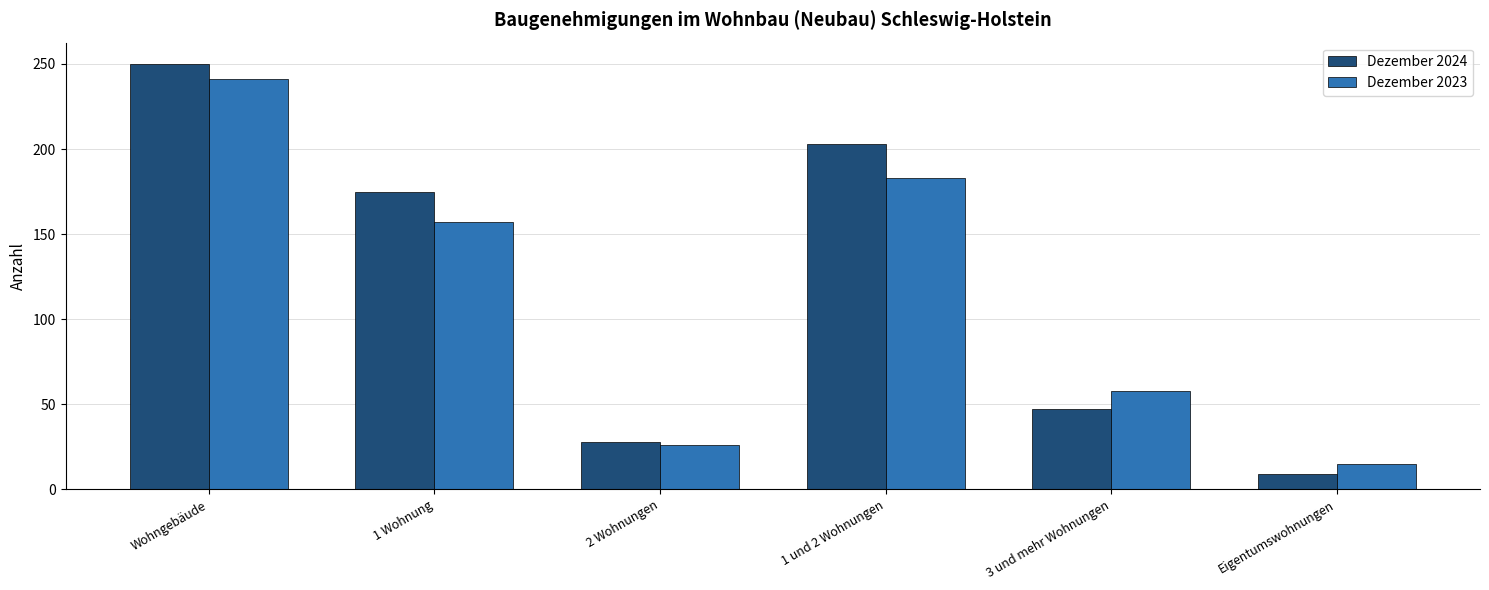

The Dezember 2024 series shows 250 at Wohngebäude. True or false?

True